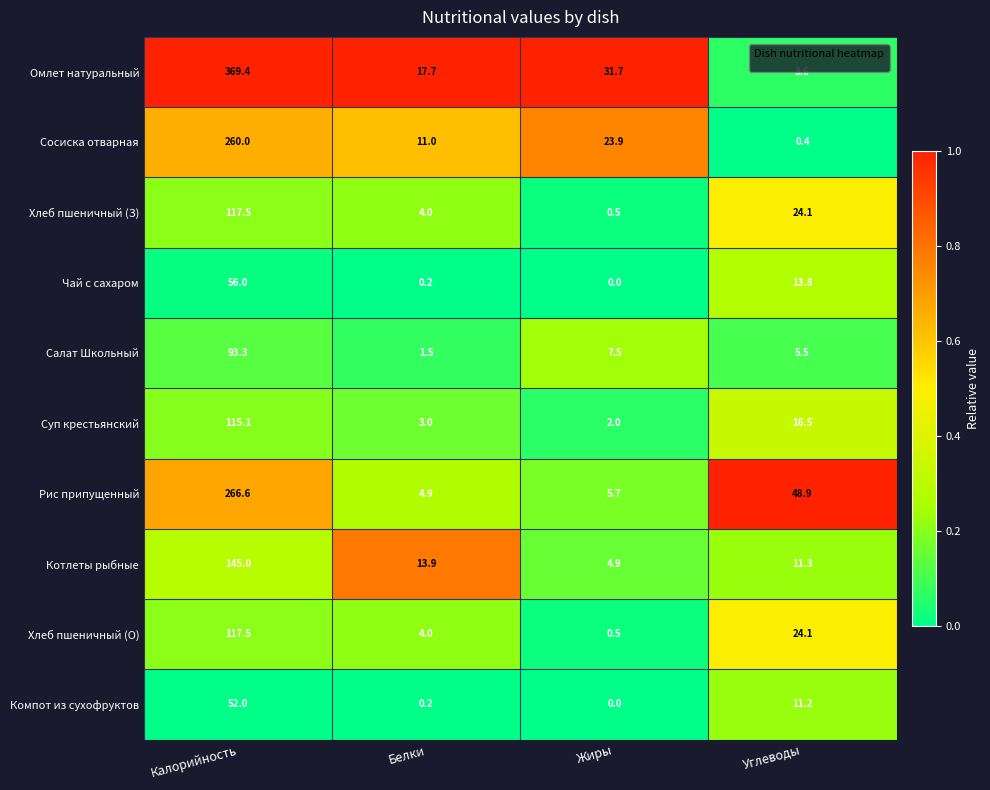

At which category is the sum across all series the highest?

Калорийность